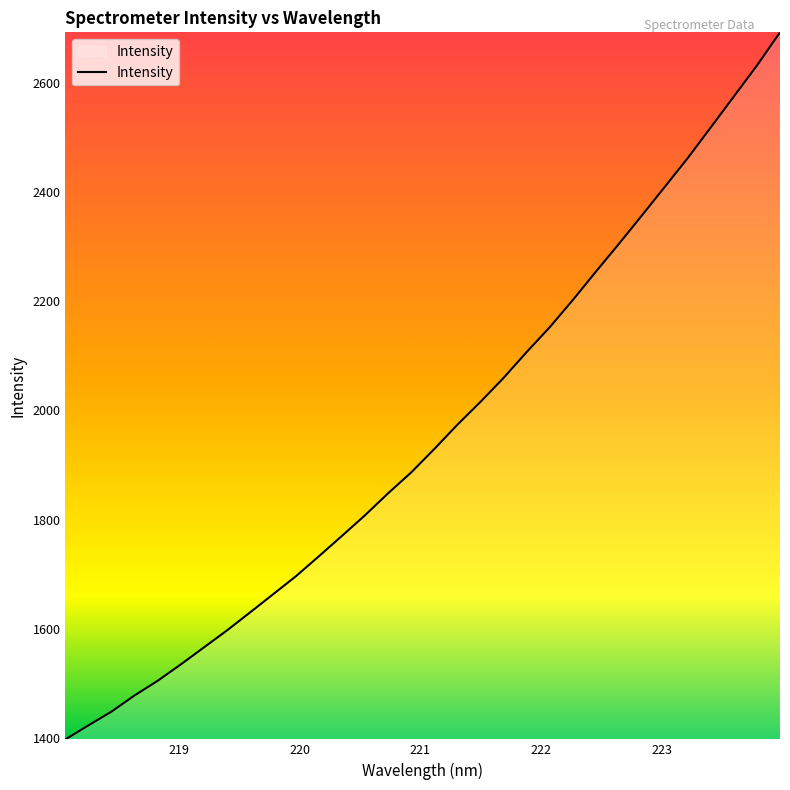

What is the maximum value shown in the chart?

2691.9